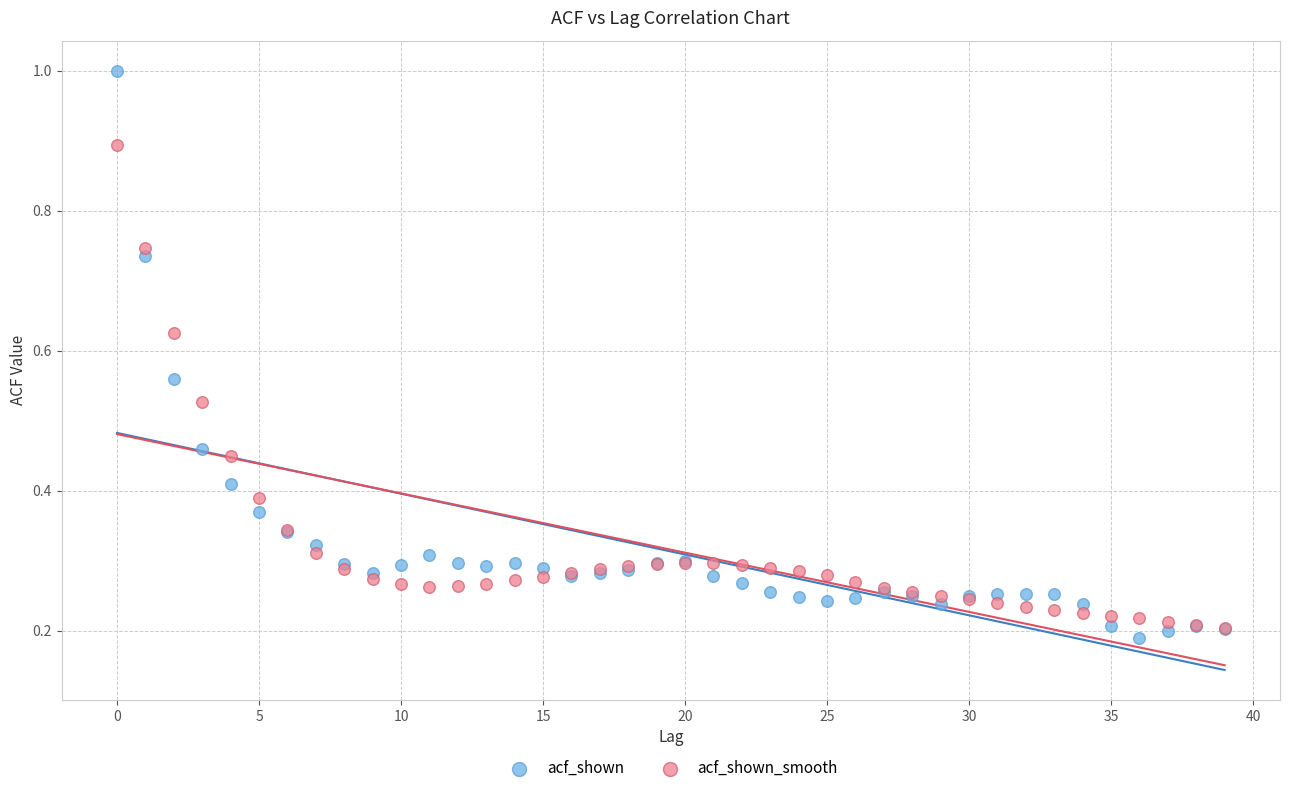

Which series contains the lowest Y value?

acf_shown